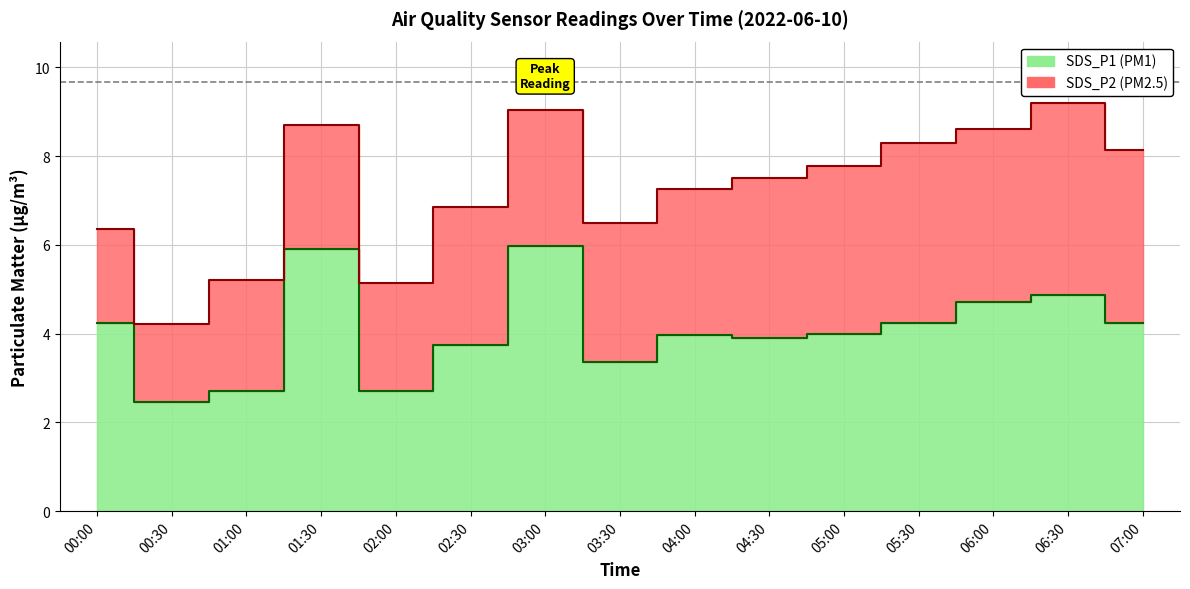

What position from the right is 00:30?

14